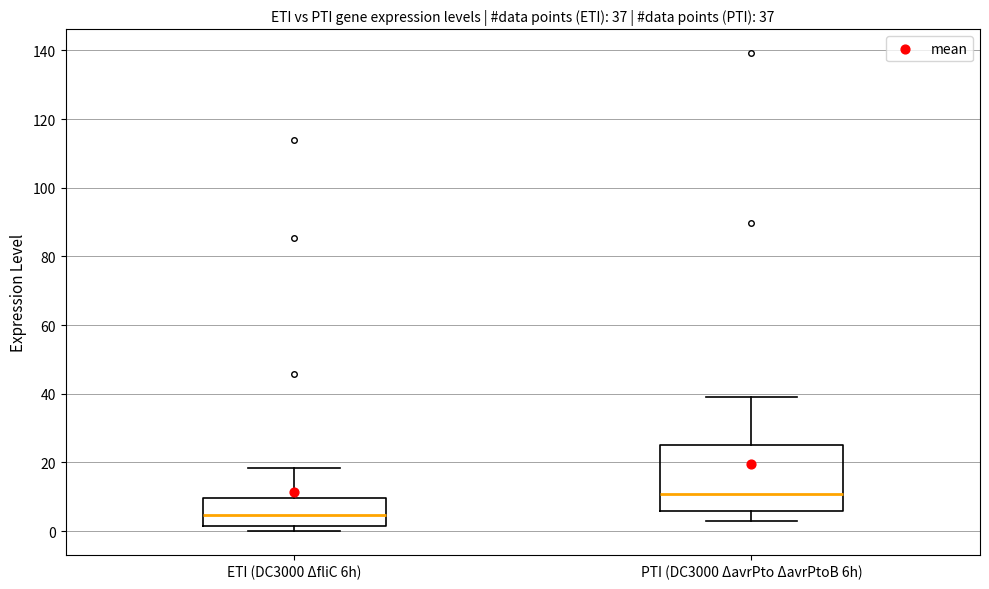

Which box is the tallest, from its lower edge to its upper edge?

PTI (DC3000 ΔavrPto ΔavrPtoB 6h)